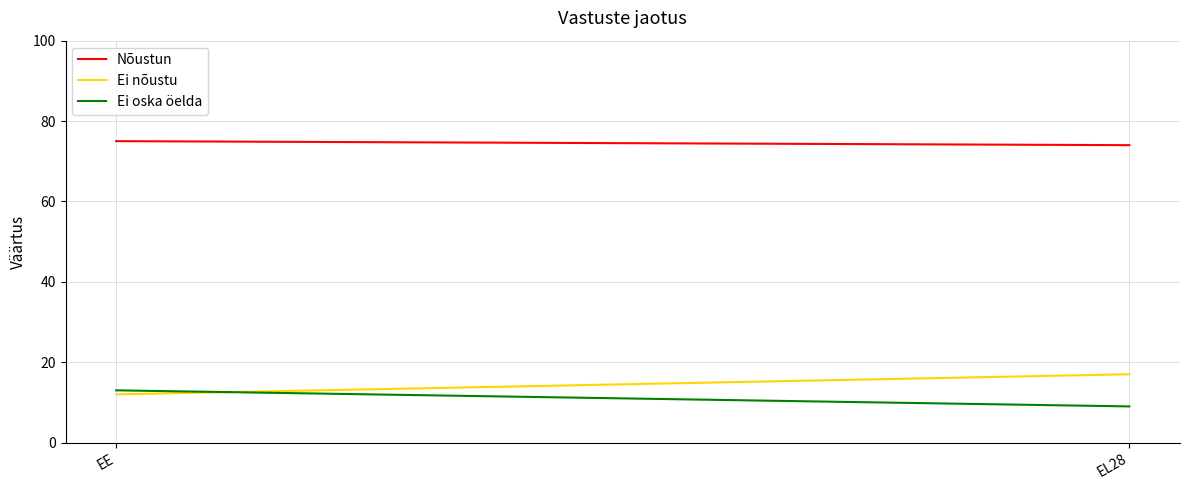

What is the value of the Ei oska öelda point at the 1st from the left?

13